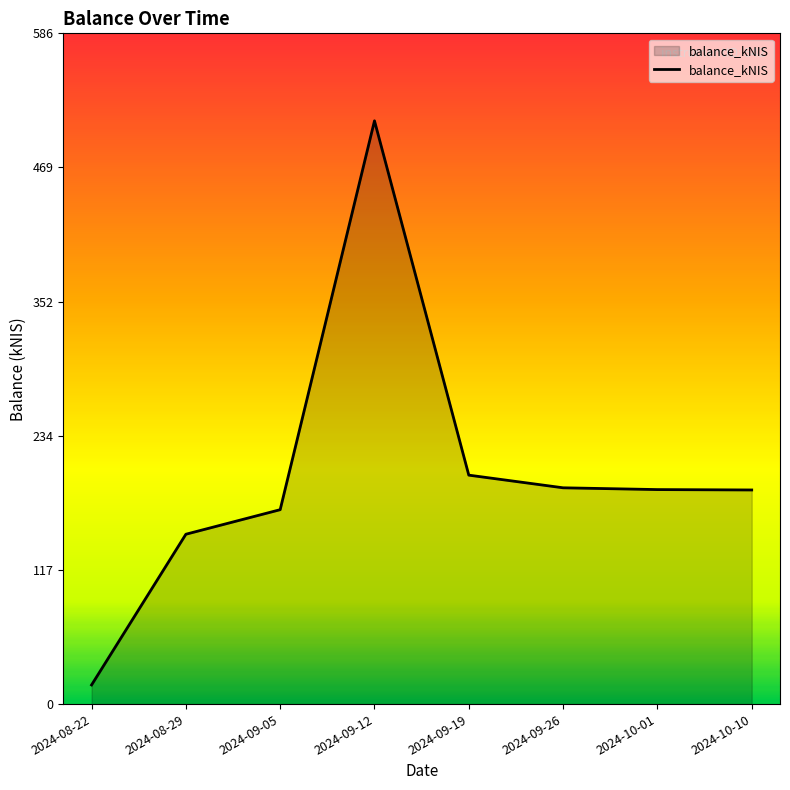

How many values are below 187?

3